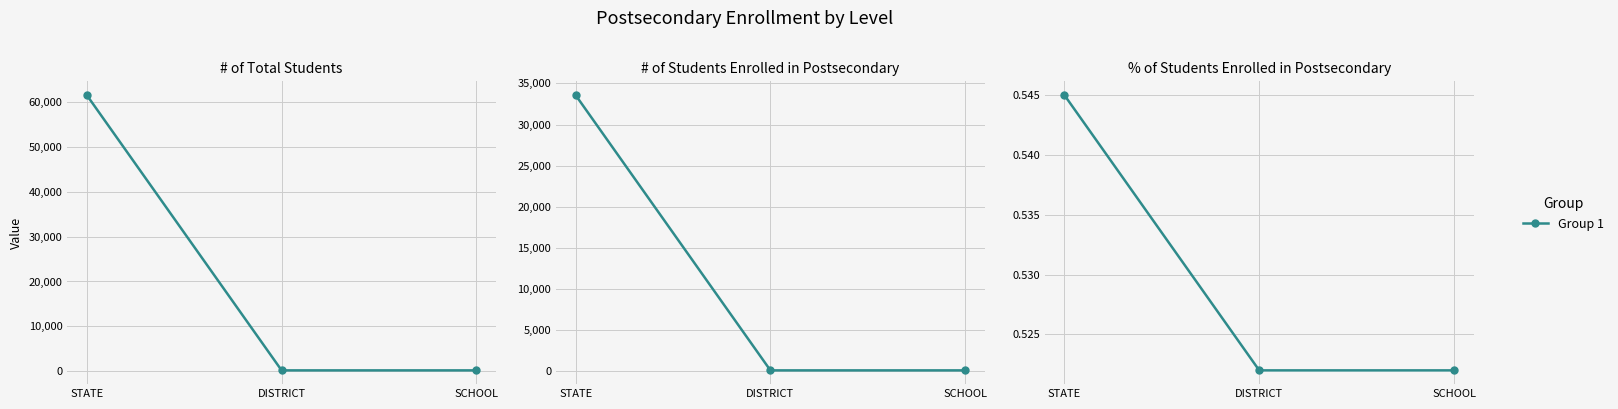

What position from the right is DISTRICT?

2